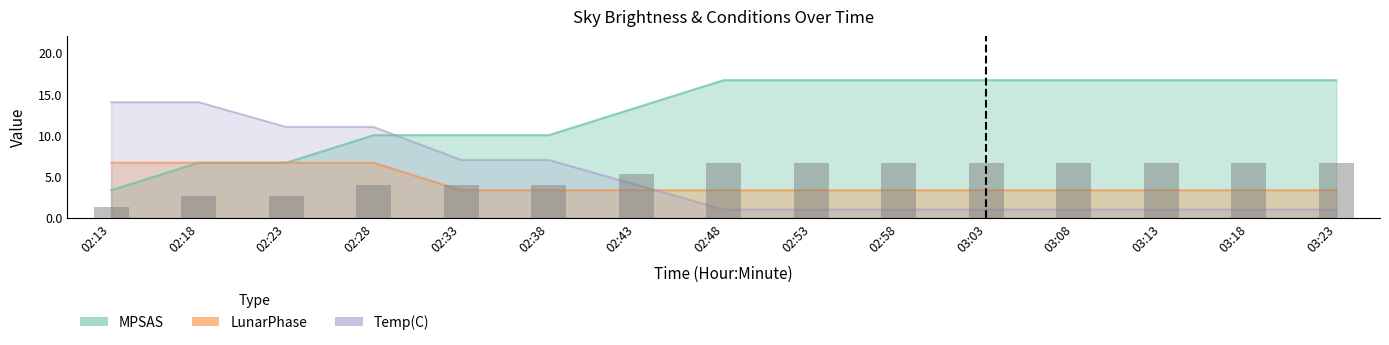

Where does the MPSAS series first go above 6?

02:48